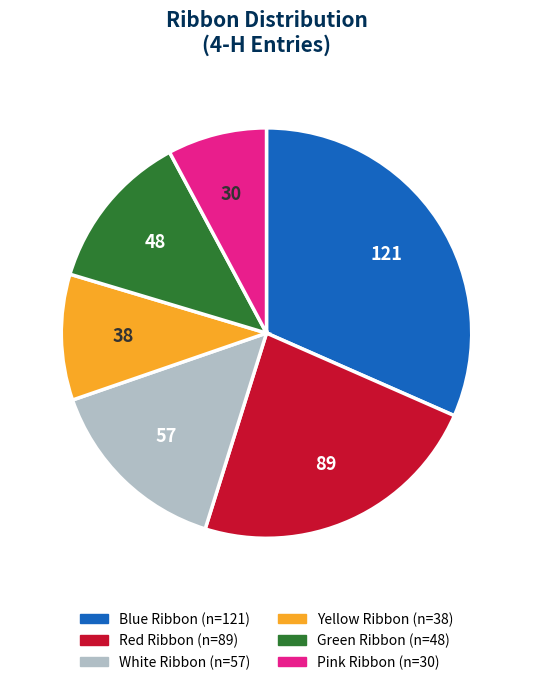

What is the ratio of the value at Pink to the value at Red?

0.3